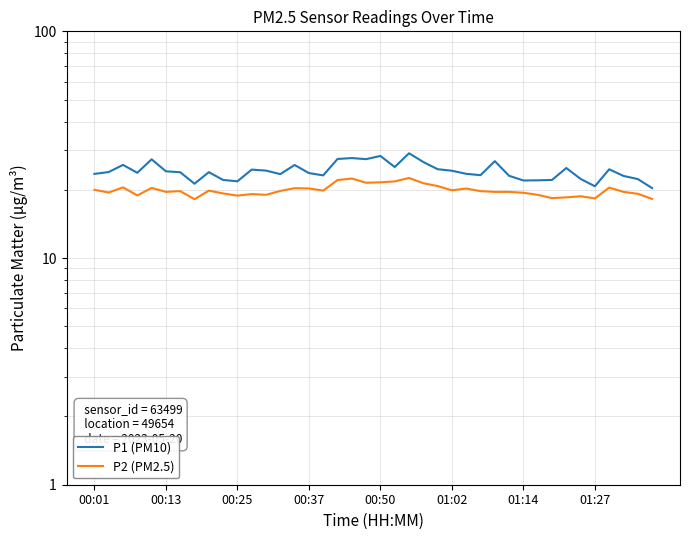

What is the approximate value of P1 (PM10) at 16?

23.1